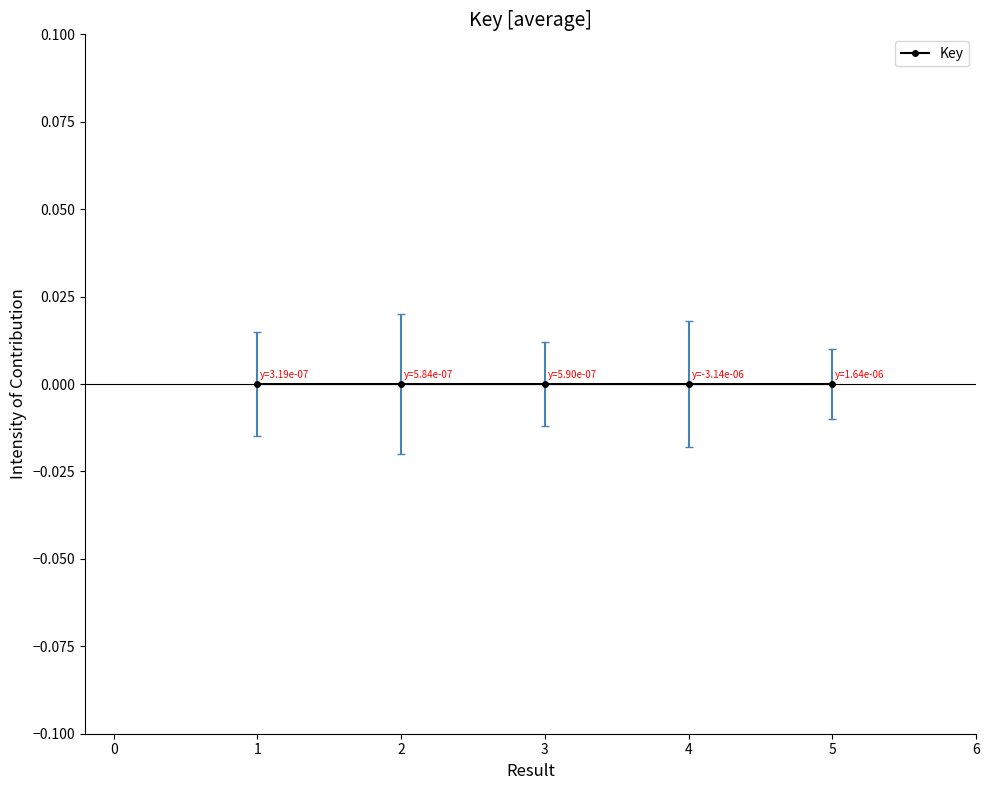

True or false: the data has more than 0 interior local peaks.

True